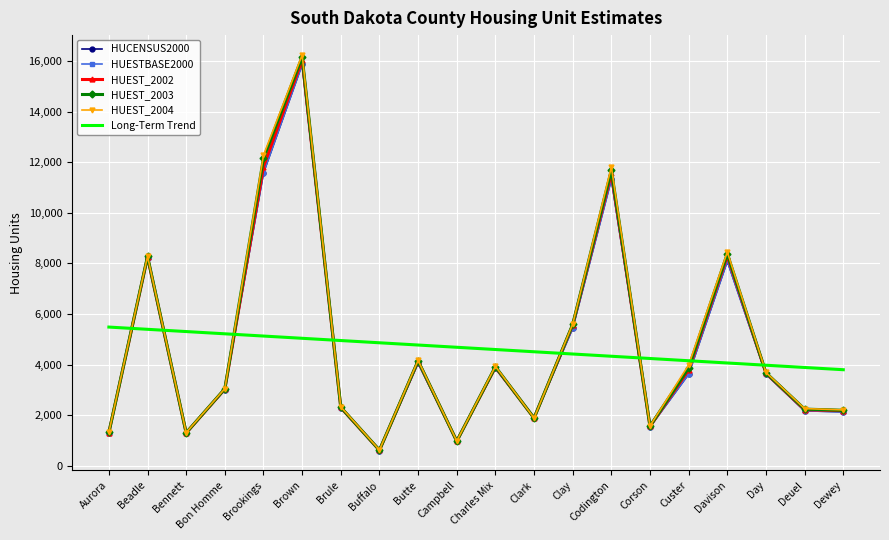

At which category is the sum across all series the highest?

Brown